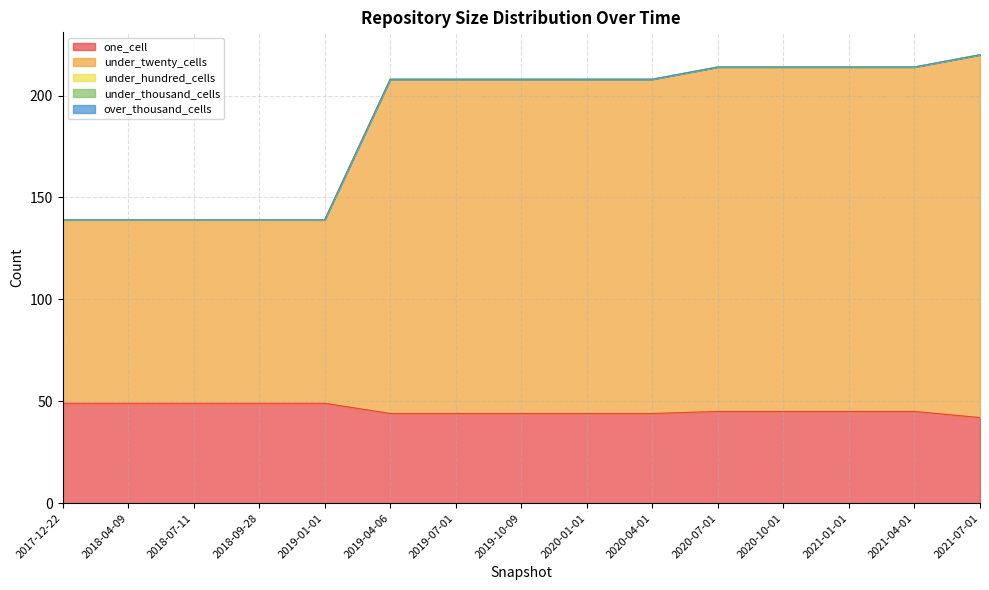

Reading left to right, extract all data points from this chart.

one_cell: 49	49	49	49	49	44	44	44	44	44	45	45	45	45	42
under_twenty_cells: 90	90	90	90	90	164	164	164	164	164	169	169	169	169	178
under_hundred_cells: 0	0	0	0	0	0	0	0	0	0	0	0	0	0	0
under_thousand_cells: 0	0	0	0	0	0	0	0	0	0	0	0	0	0	0
over_thousand_cells: 0	0	0	0	0	0	0	0	0	0	0	0	0	0	0